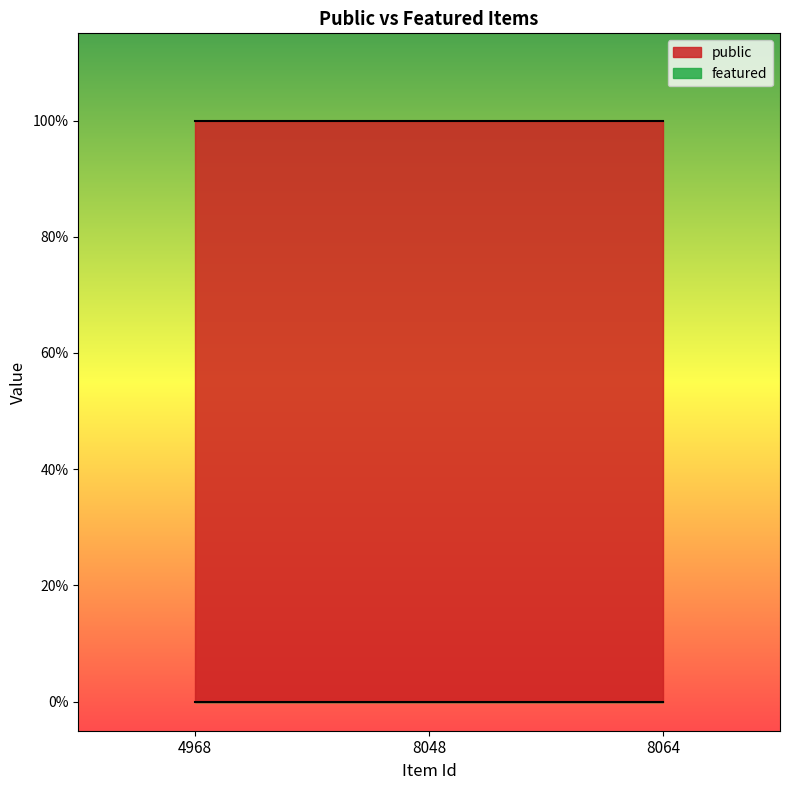

True or false: featured has a value of 0 at 8064.

True